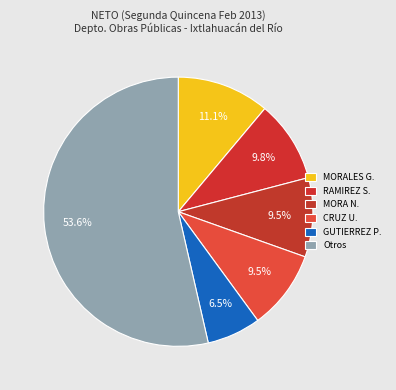

How many segments does this pie chart have?

6